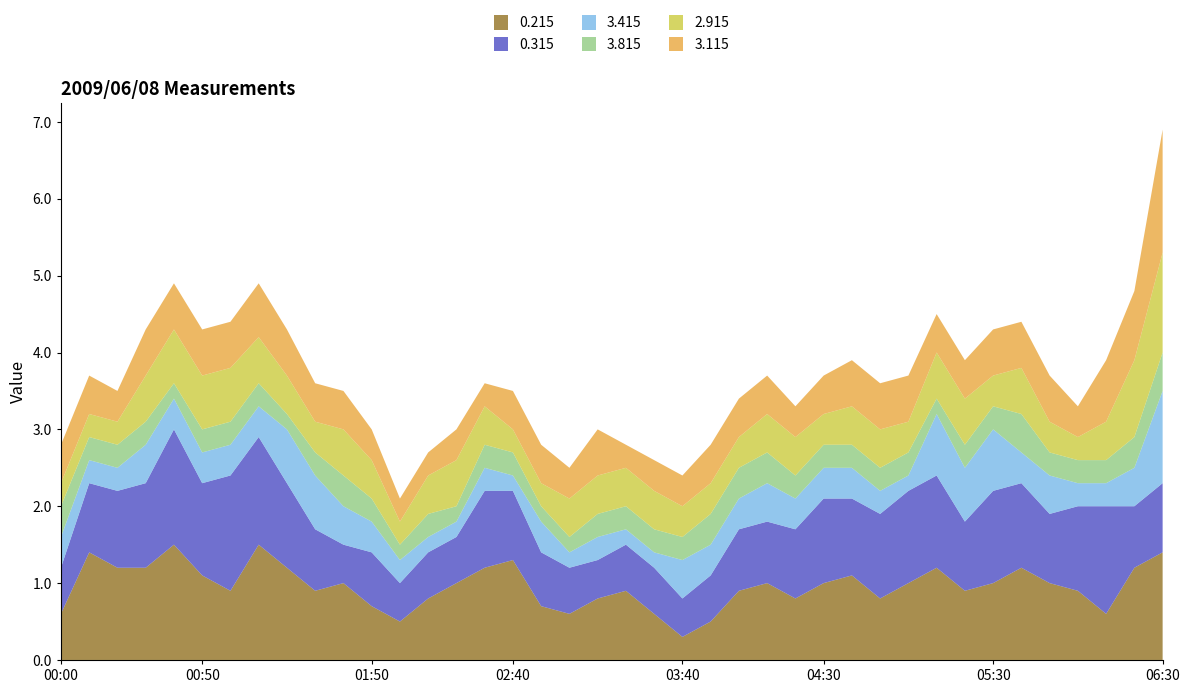

Reading left to right, extract all data points from this chart.

0.215: 0.6	1.4	1.2	1.2	1.5	1.1	0.9	1.5	1.2	0.9	1.0	0.7	0.5	0.8	1.0	1.2	1.3	0.7	0.6	0.8	0.9	0.6	0.3	0.5	0.9	1.0	0.8	1.0	1.1	0.8	1.0	1.2	0.9	1.0	1.2	1.0	0.9	0.6	1.2	1.4
0.315: 0.6	0.9	1.0	1.1	1.5	1.2	1.5	1.4	1.1	0.8	0.5	0.7	0.5	0.6	0.6	1.0	0.9	0.7	0.6	0.5	0.6	0.6	0.5	0.6	0.8	0.8	0.9	1.1	1.0	1.1	1.2	1.2	0.9	1.2	1.1	0.9	1.1	1.4	0.8	0.9
3.415: 0.4	0.3	0.3	0.5	0.4	0.4	0.4	0.4	0.7	0.7	0.5	0.4	0.3	0.2	0.2	0.3	0.2	0.4	0.2	0.3	0.2	0.2	0.5	0.4	0.4	0.5	0.4	0.4	0.4	0.3	0.2	0.8	0.7	0.8	0.4	0.5	0.3	0.3	0.5	1.2
3.815: 0.4	0.3	0.3	0.3	0.2	0.3	0.3	0.3	0.2	0.3	0.4	0.3	0.2	0.3	0.2	0.3	0.3	0.2	0.2	0.3	0.3	0.3	0.3	0.4	0.4	0.4	0.3	0.3	0.3	0.3	0.3	0.2	0.3	0.3	0.5	0.3	0.3	0.3	0.4	0.5
2.915: 0.3	0.3	0.3	0.6	0.7	0.7	0.7	0.6	0.5	0.4	0.6	0.5	0.3	0.5	0.6	0.5	0.3	0.3	0.5	0.5	0.5	0.5	0.4	0.4	0.4	0.5	0.5	0.4	0.5	0.5	0.4	0.6	0.6	0.4	0.6	0.4	0.3	0.5	1.0	1.3
3.115: 0.5	0.5	0.4	0.6	0.6	0.6	0.6	0.7	0.6	0.5	0.5	0.4	0.3	0.3	0.4	0.3	0.5	0.5	0.4	0.6	0.3	0.4	0.4	0.5	0.5	0.5	0.4	0.5	0.6	0.6	0.6	0.5	0.5	0.6	0.6	0.6	0.4	0.8	0.9	1.6